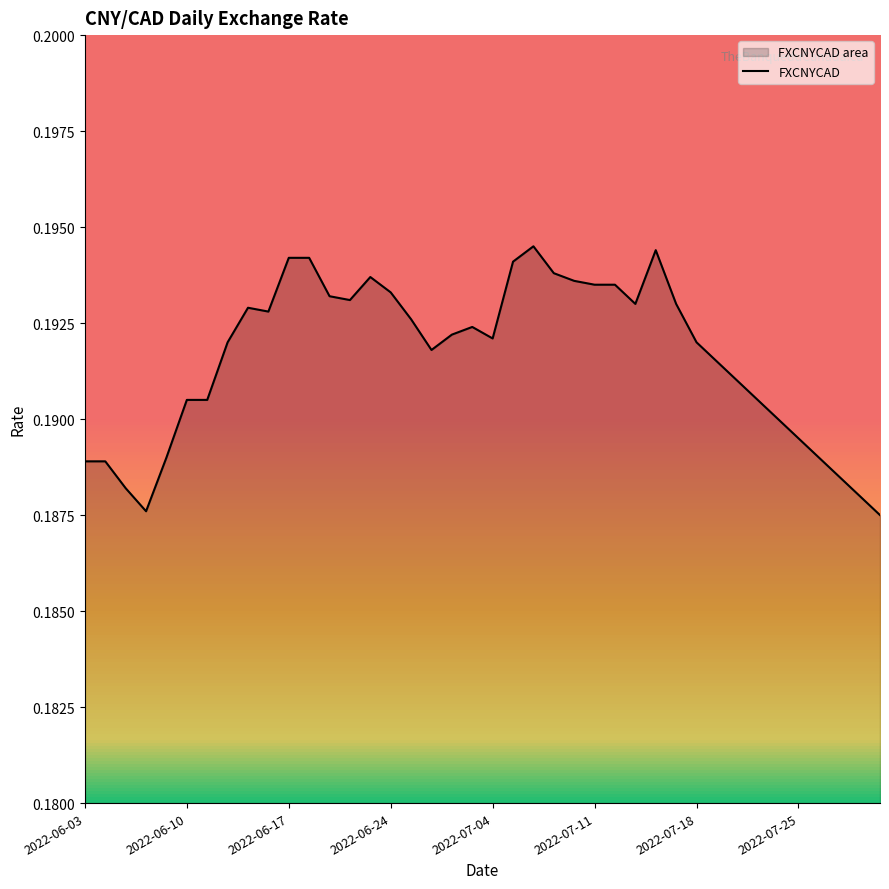

Which has a higher value, 2022-06-03 or 2022-06-24?

2022-06-24